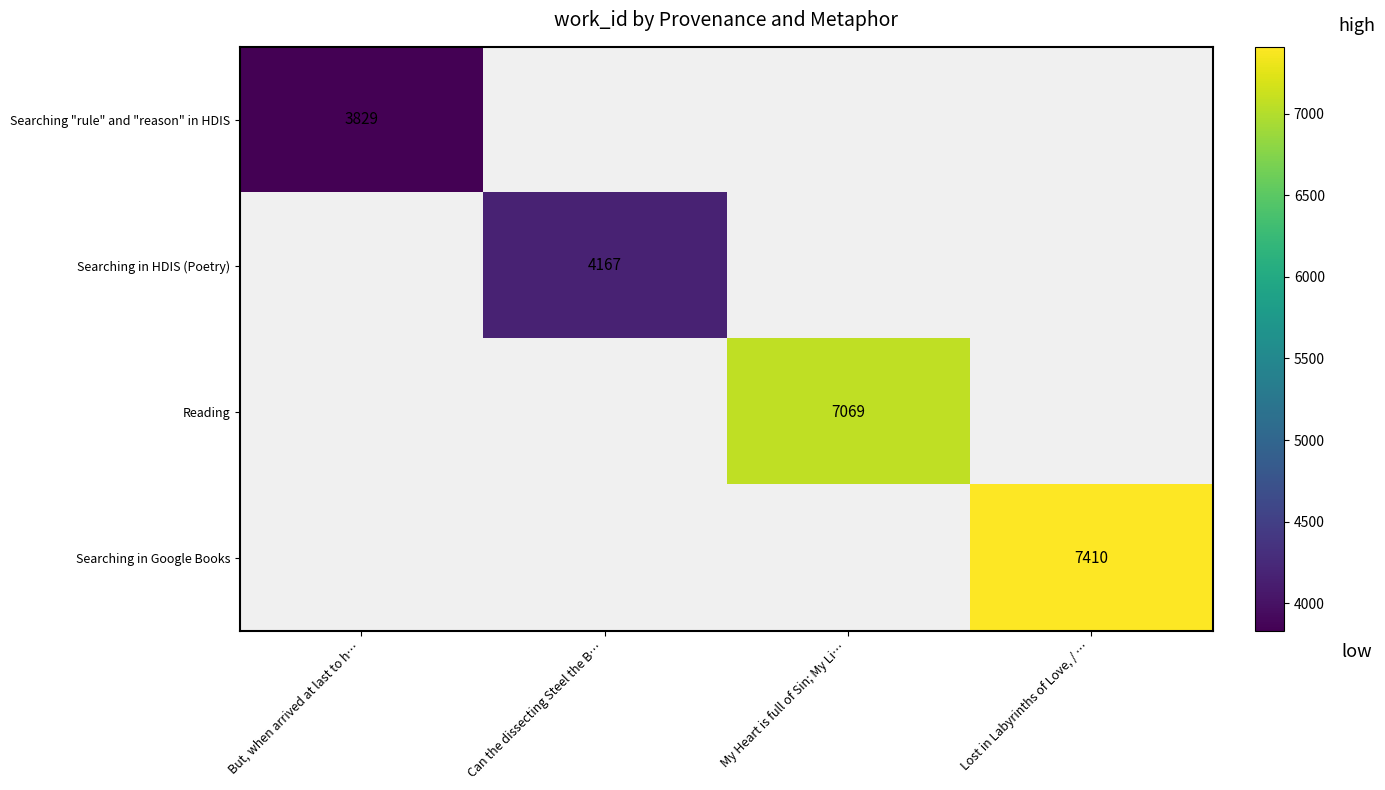

Which label corresponds to the smallest value in the chart?

But, when arrived at last to h…